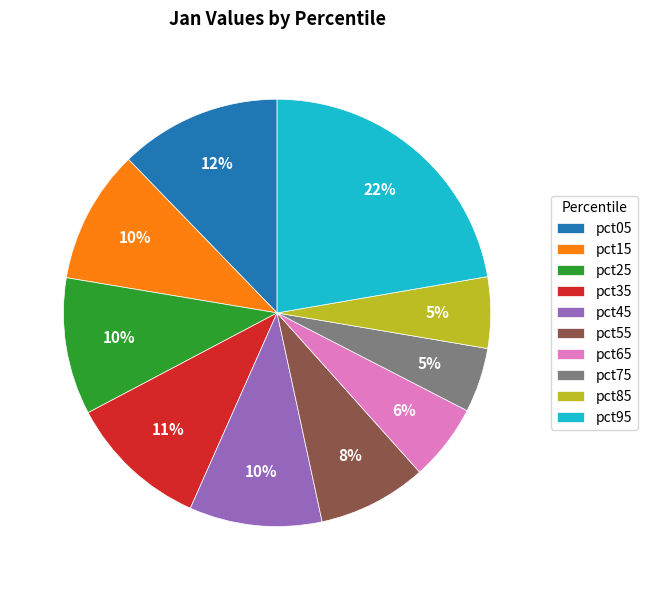

What is the largest slice in the pie chart?

pct95